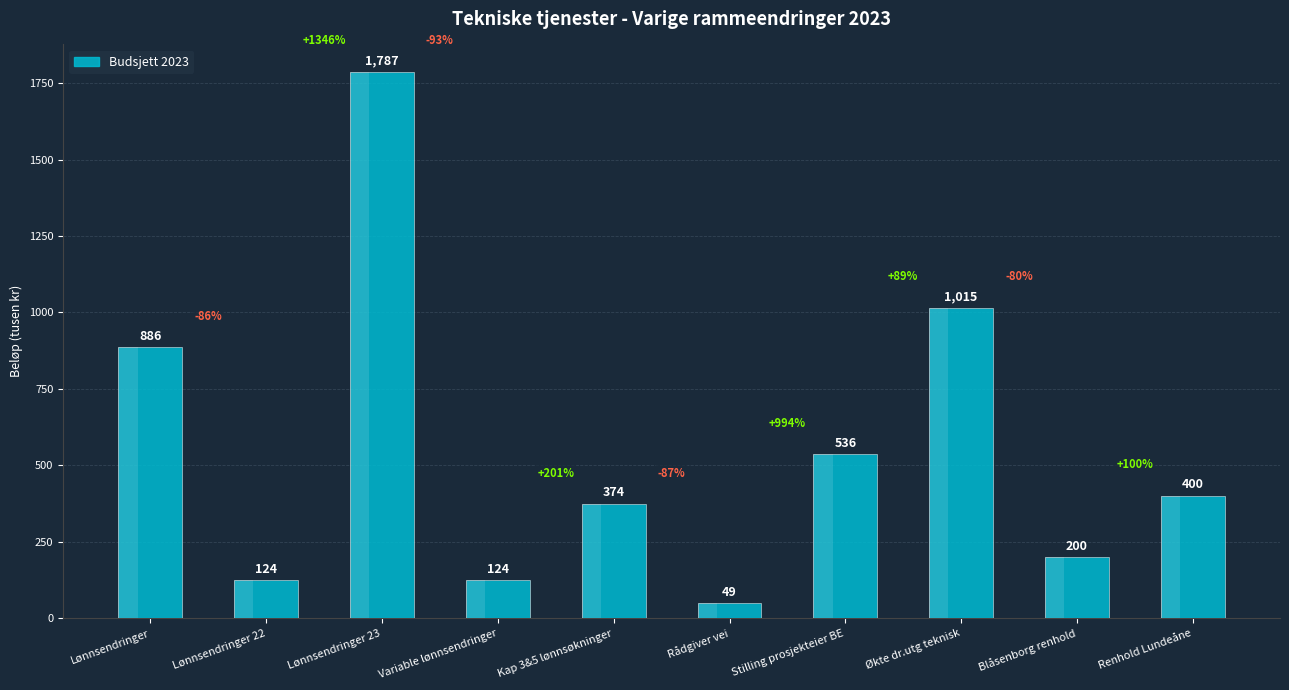

Which label corresponds to the smallest value in the chart?

Rådgiver vei